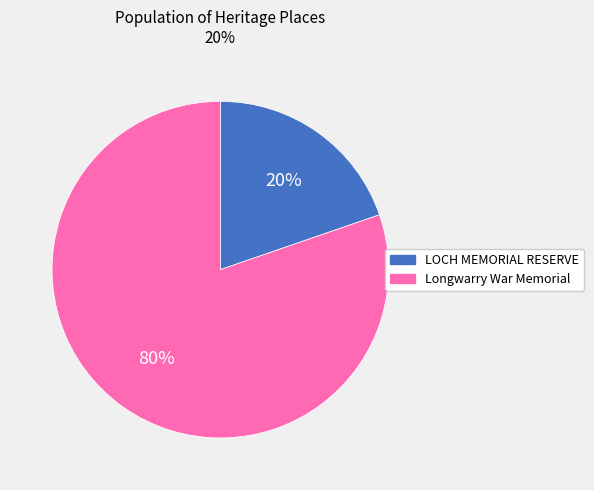

Rank the categories by value from lowest to highest.

LOCH MEMORIAL RESERVE, Longwarry War Memorial